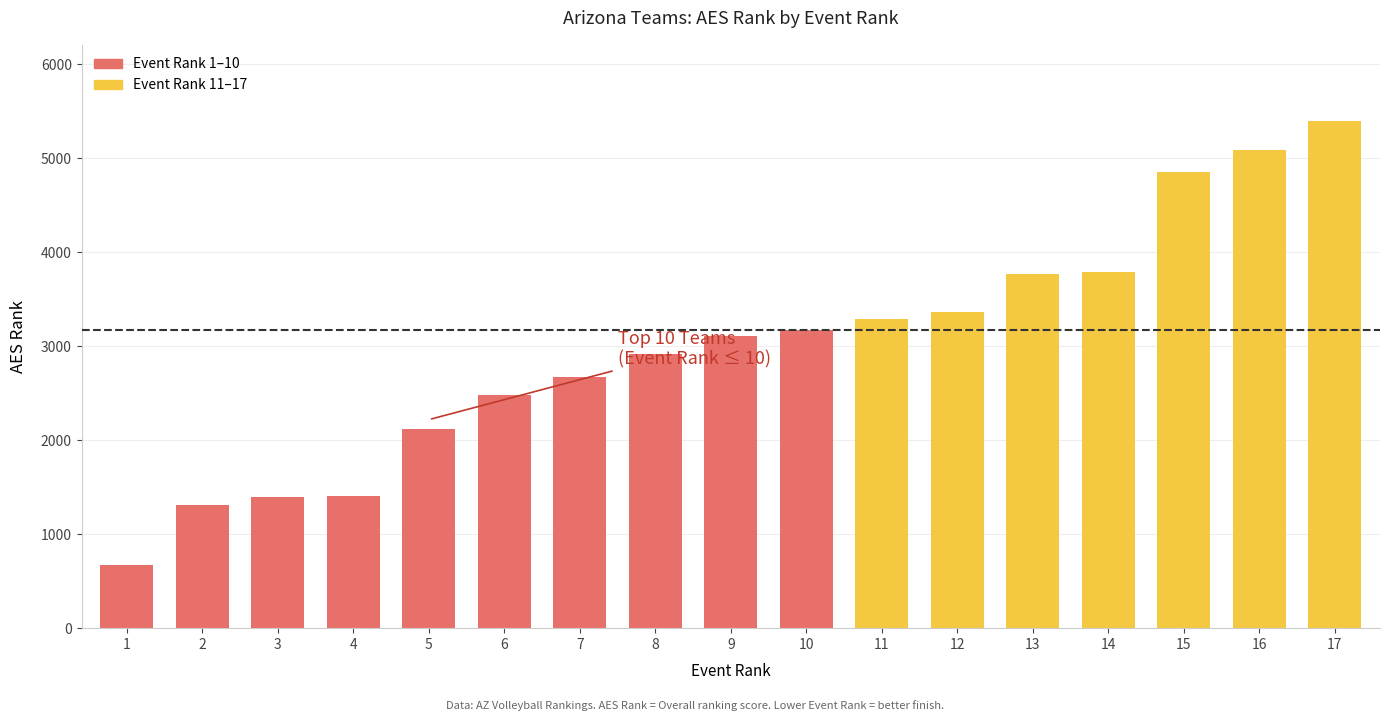

What is the approximate value at 10, to the nearest 10?

3170